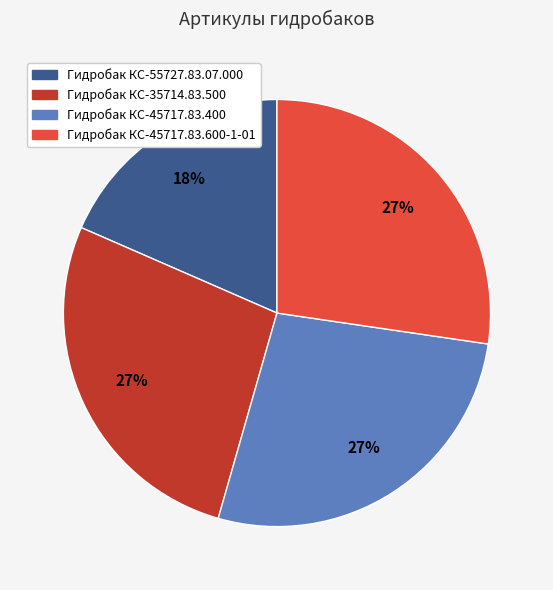

How many slices are in this pie chart?

4